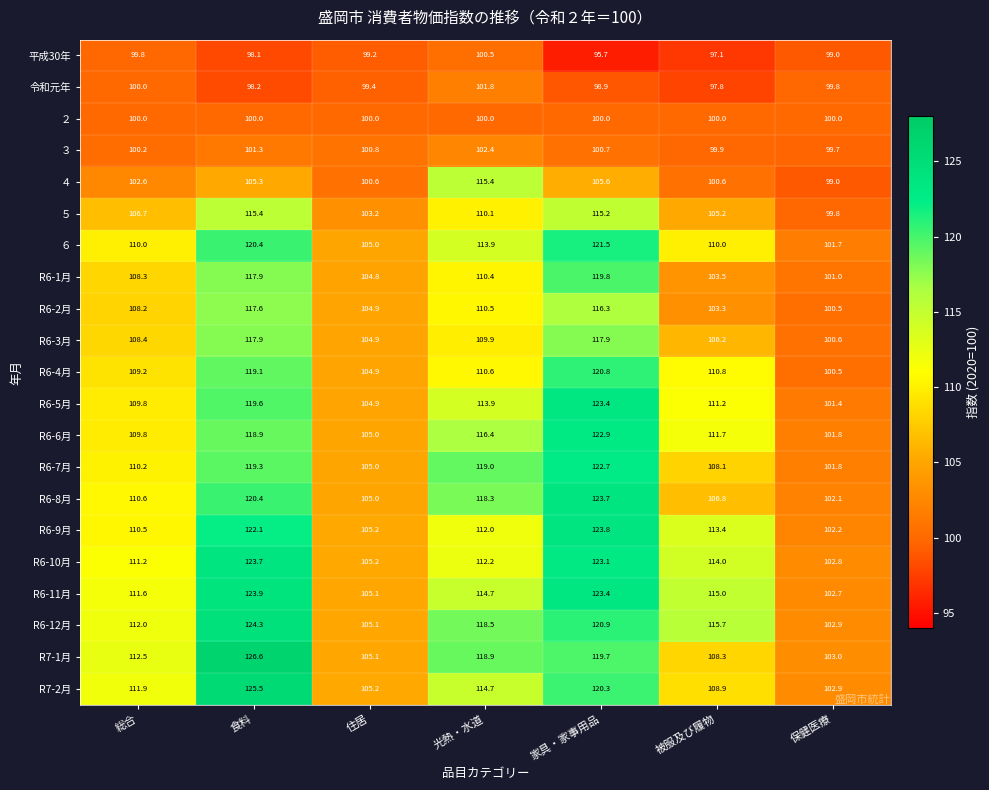

Count the number of data series in this chart.

21